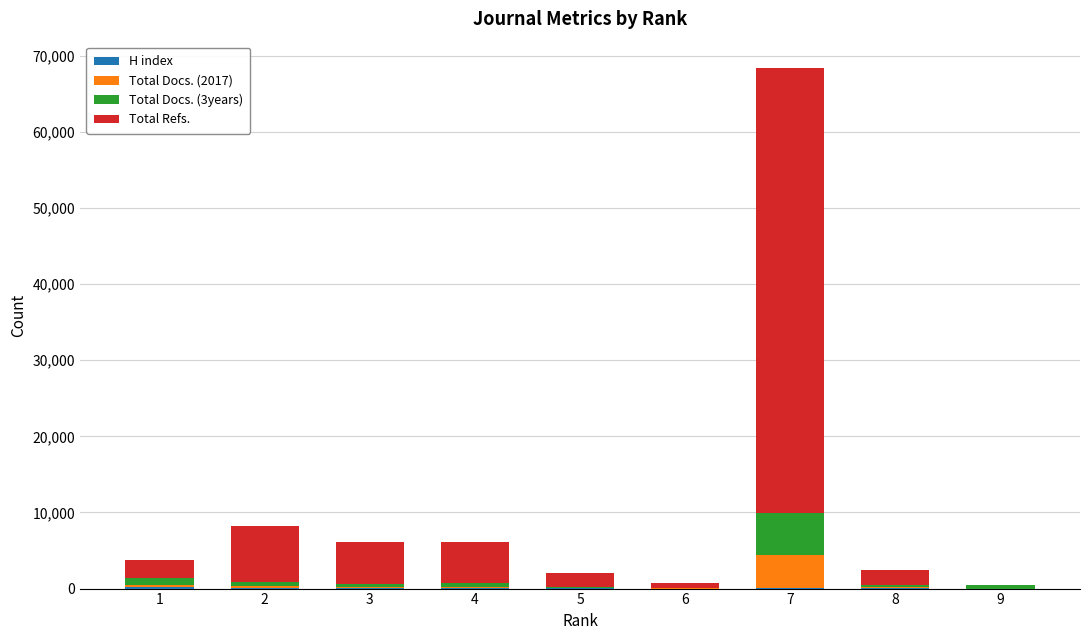

At which category is the sum across all series the highest?

7